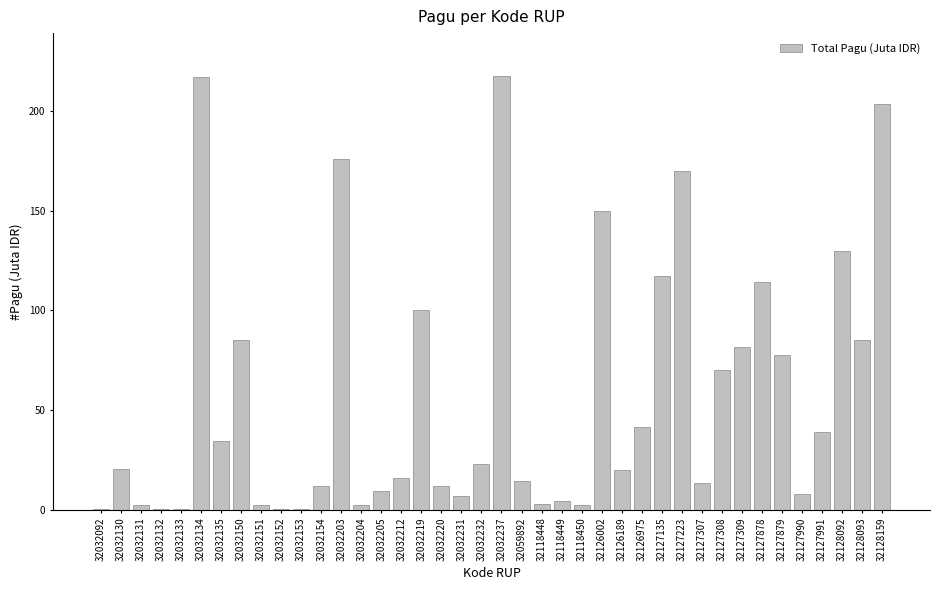

What is the change in value from 32032232 to 32127308?

+47.0